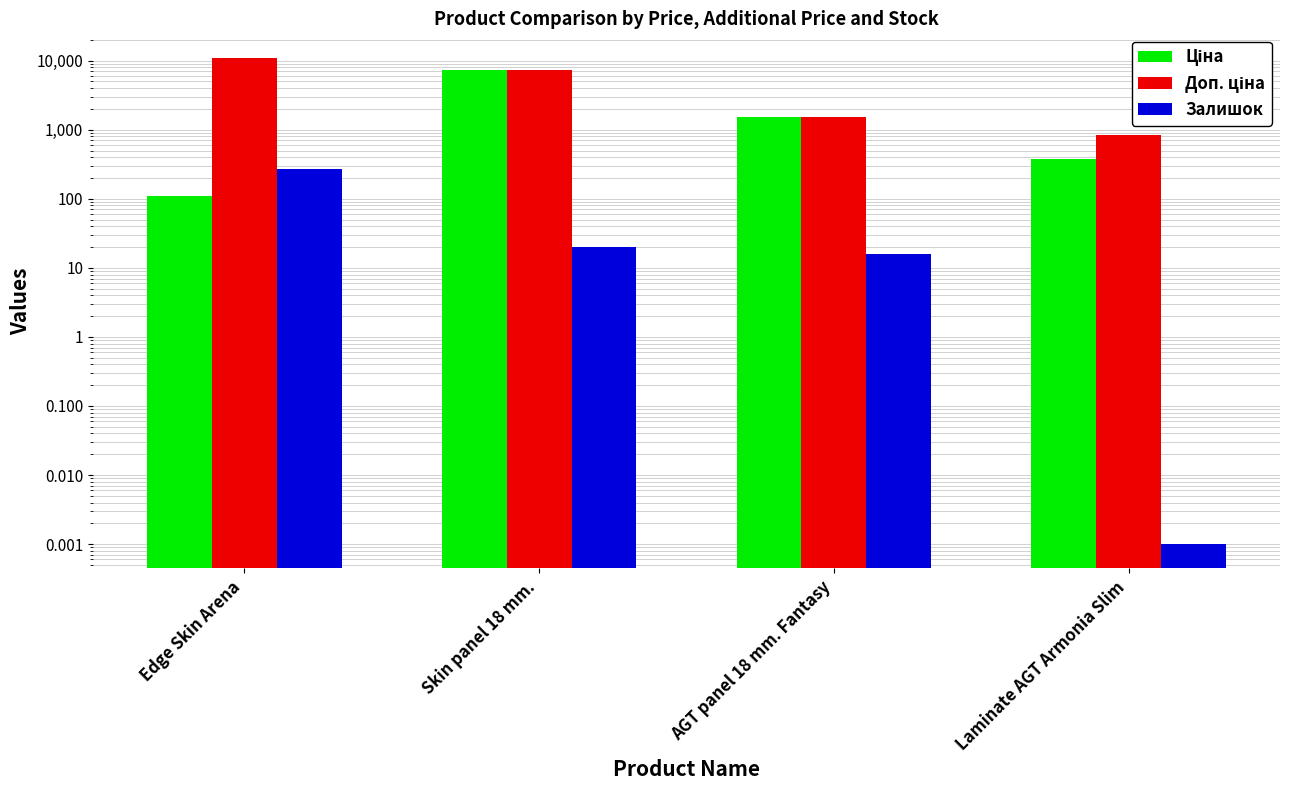

Count the number of categories in the chart.

4